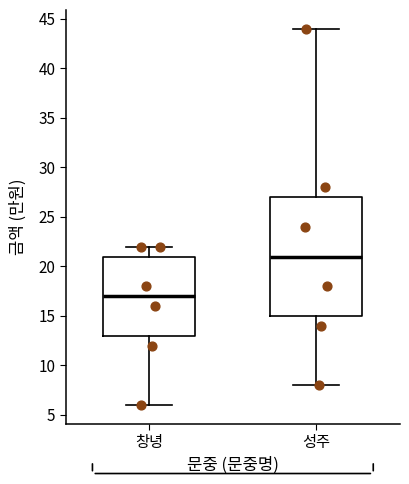

Reading left to right, read every box against the y-axis: the position of its median line, the range the box covers, and the ends of its whiskers. The values are not printed on the chart, so give them approximately, as read against the axis.

창녕: median 17, box 13 to 21, whiskers 6 to 22
성주: median 21, box 15 to 27, whiskers 8 to 44